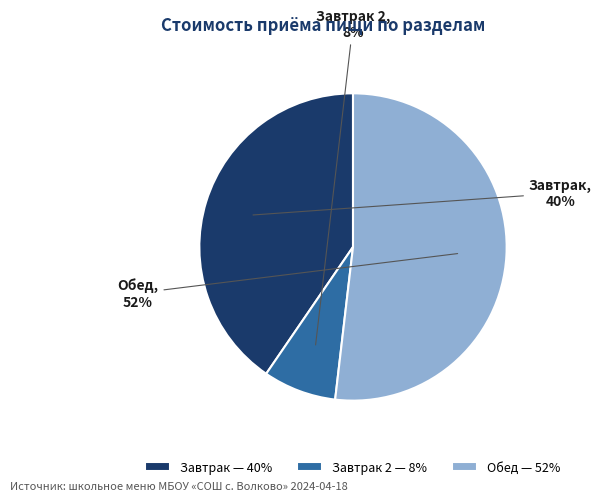

To the nearest percent, what percentage of the pie is Завтрак 2?

8%